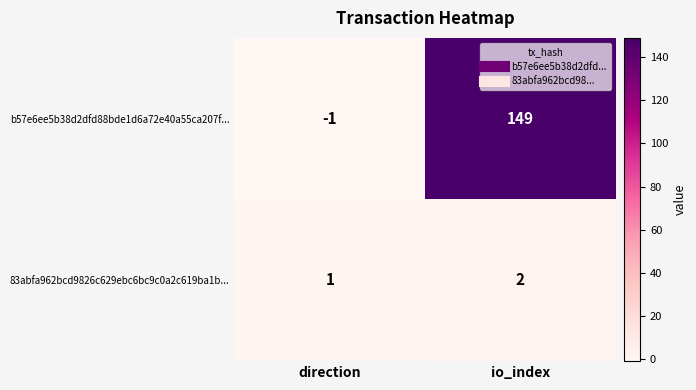

Is it true that 83abfa962bcd9826c629ebc6bc9c0a2c619ba1b... equals 2 at direction?

False